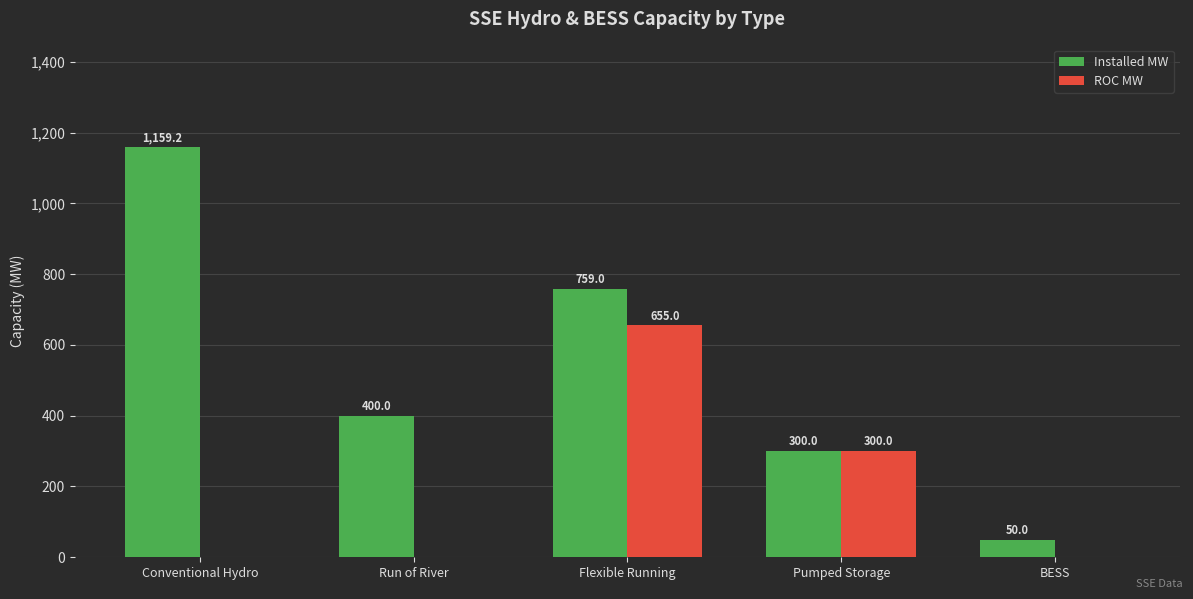

Between Run of River and Pumped Storage, which series saw the biggest shift?

ROC MW